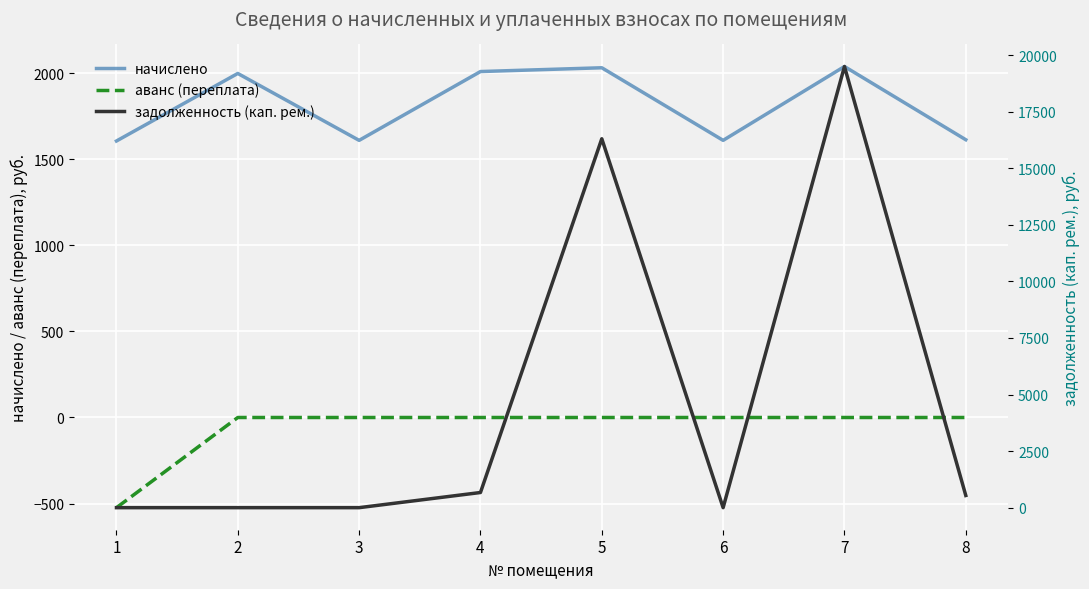

Where is the first local maximum for задолженность (кап. рем.)?

5